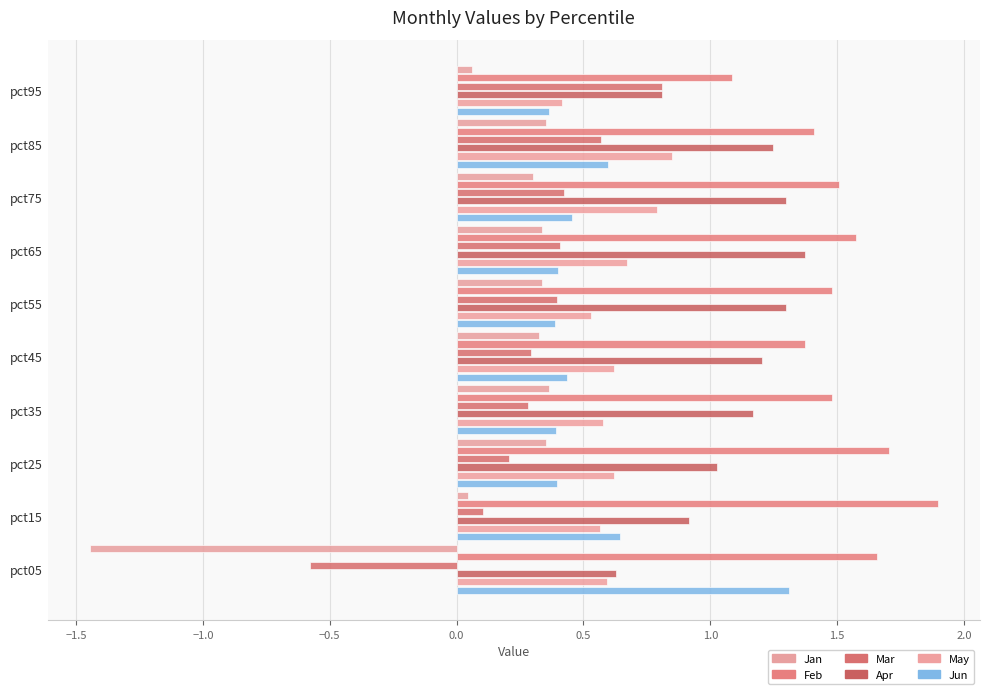

What are all the series names shown in the legend?

Jan, Feb, Mar, Apr, May, Jun